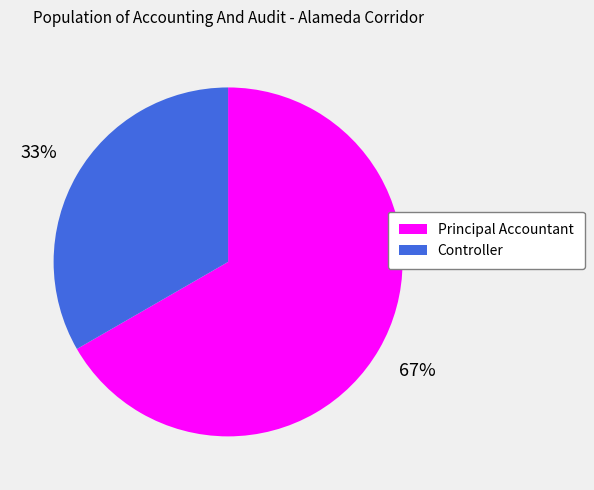

How many slices are in this pie chart?

2